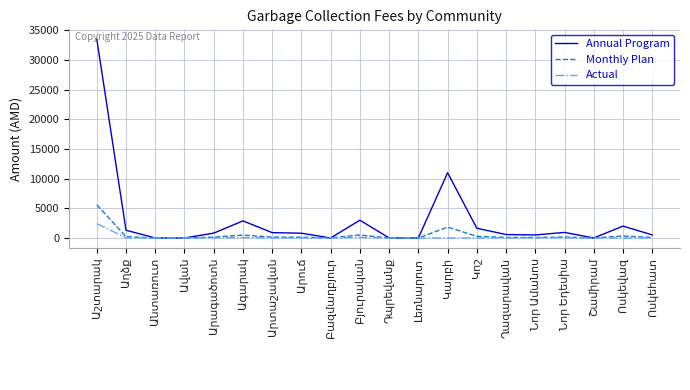

Which series has the largest total across all categories?

Annual Program